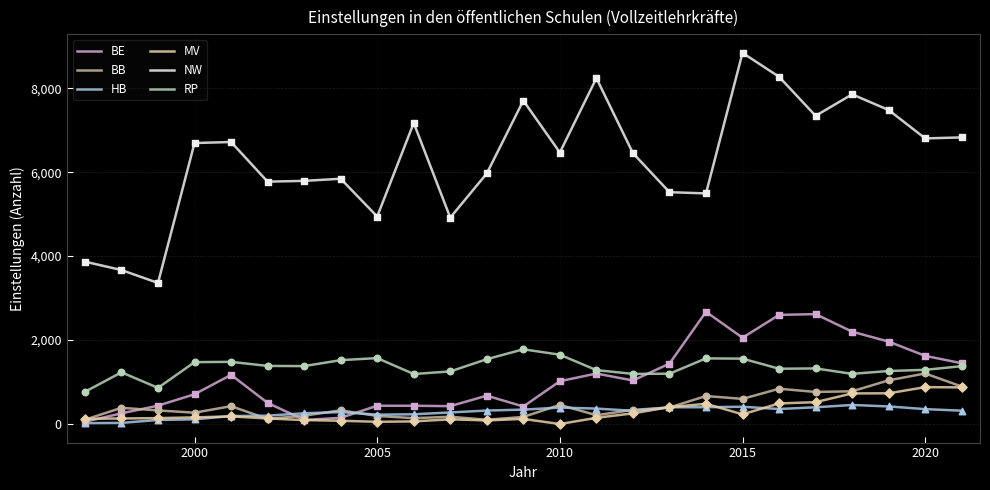

How many lines are shown in the chart?

6